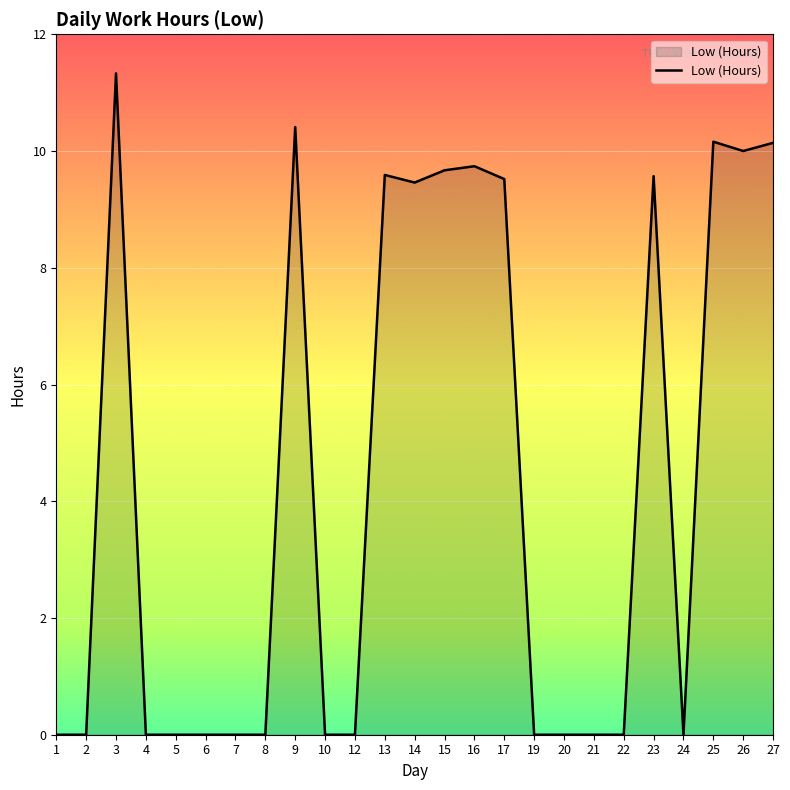

What is the maximum value shown in the chart?

11.3